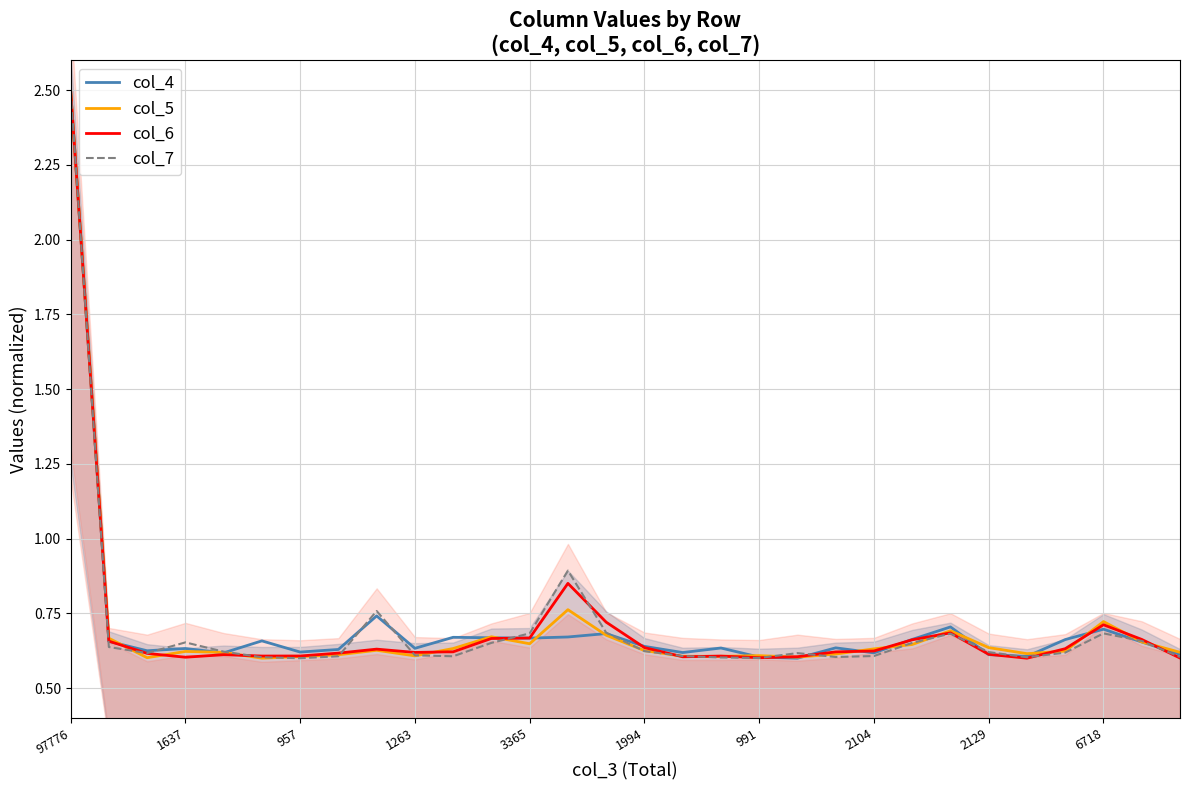

What is the minimum value shown in the chart?

0.6